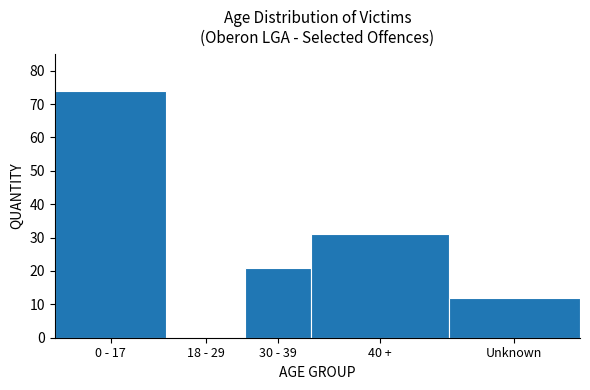

Reading right to left, list all the values displayed in this chart.

Unknown=12	40 +=31	30 - 39=21	18 - 29=0	0 - 17=74